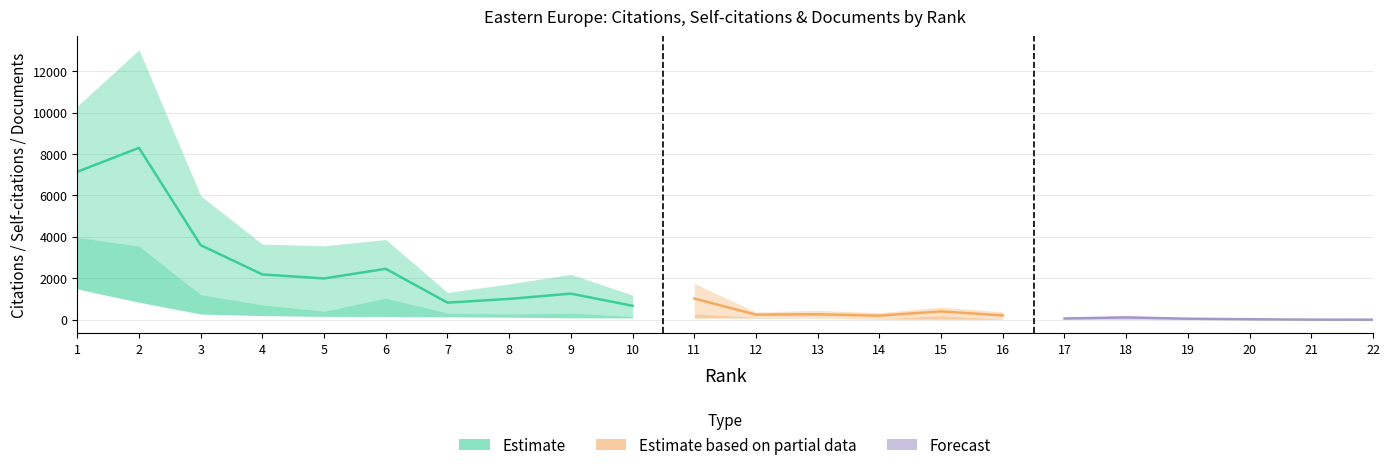

How many data points in Self-citations are above 195?

10